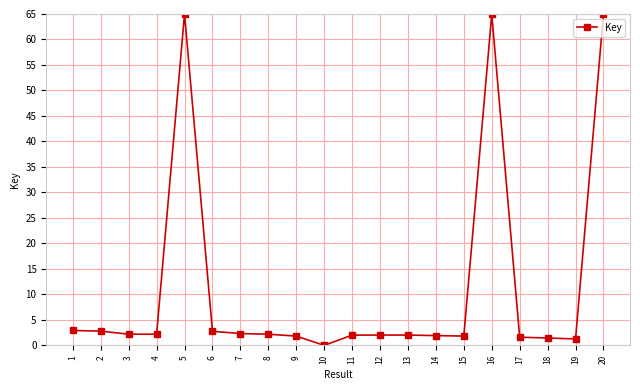

How many distinct data groups are displayed?

1